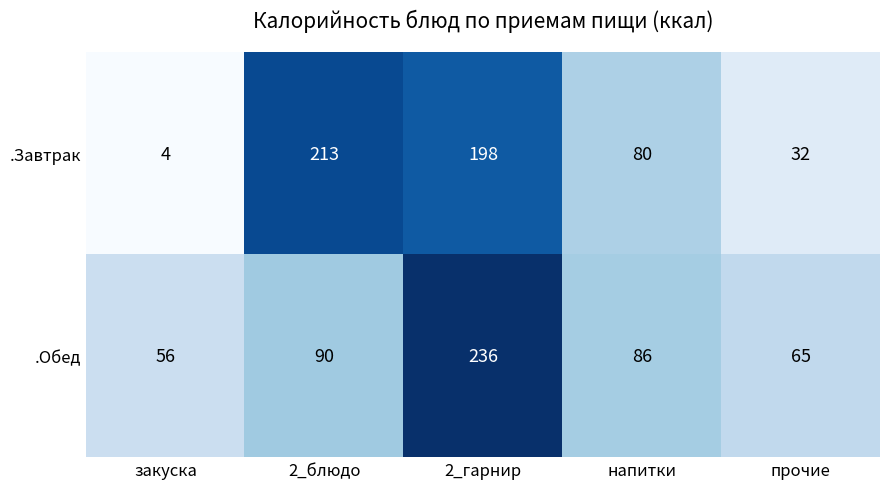

The value of .Завтрак at 2_блюдо is 278. True or false?

False